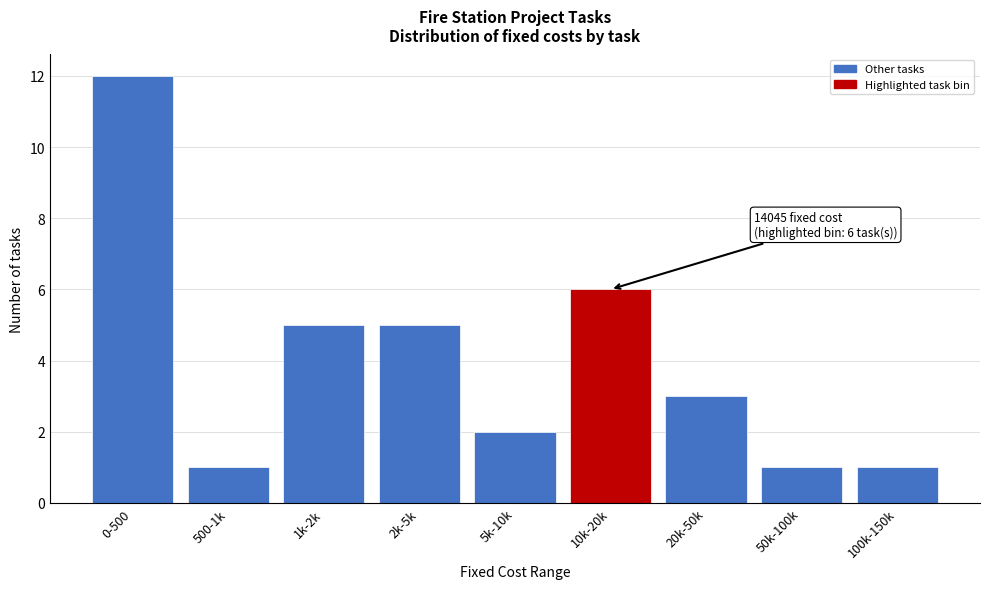

Reading left to right, extract all data points from this chart.

12	1	5	5	2	6	3	1	1